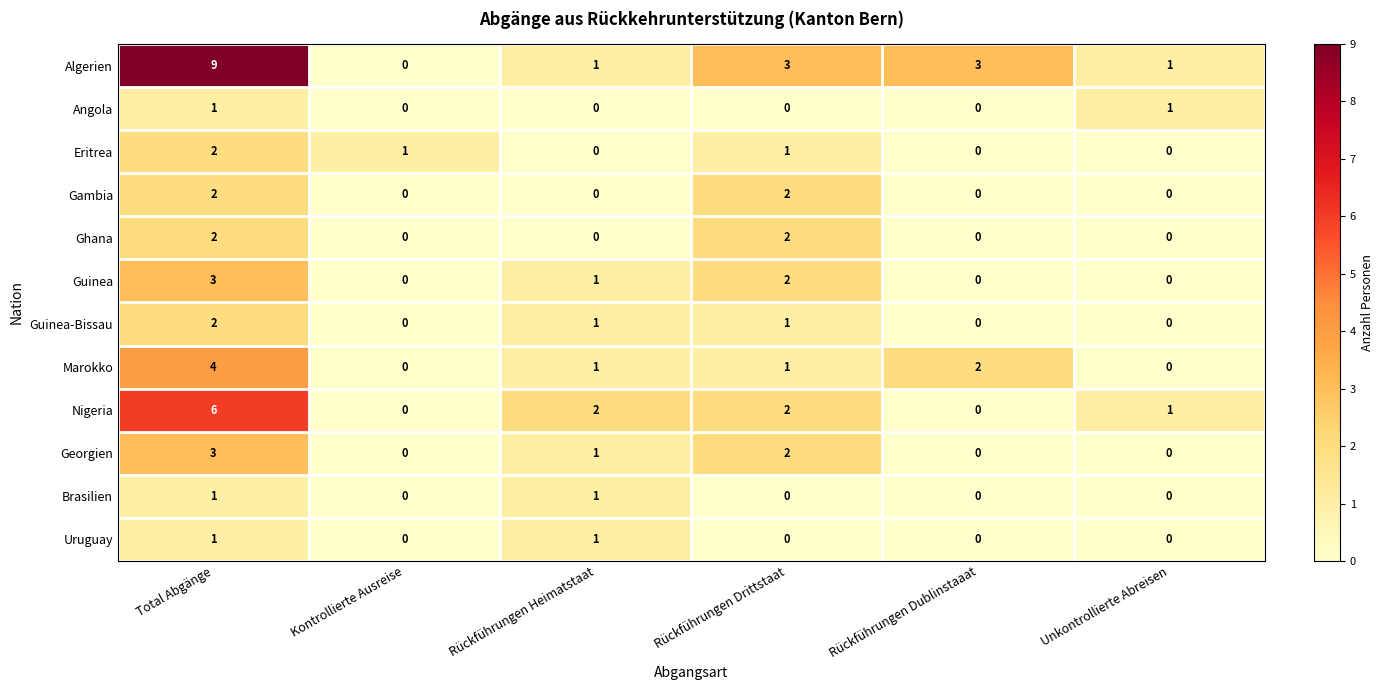

At which category is the sum across all series the highest?

Total Abgänge